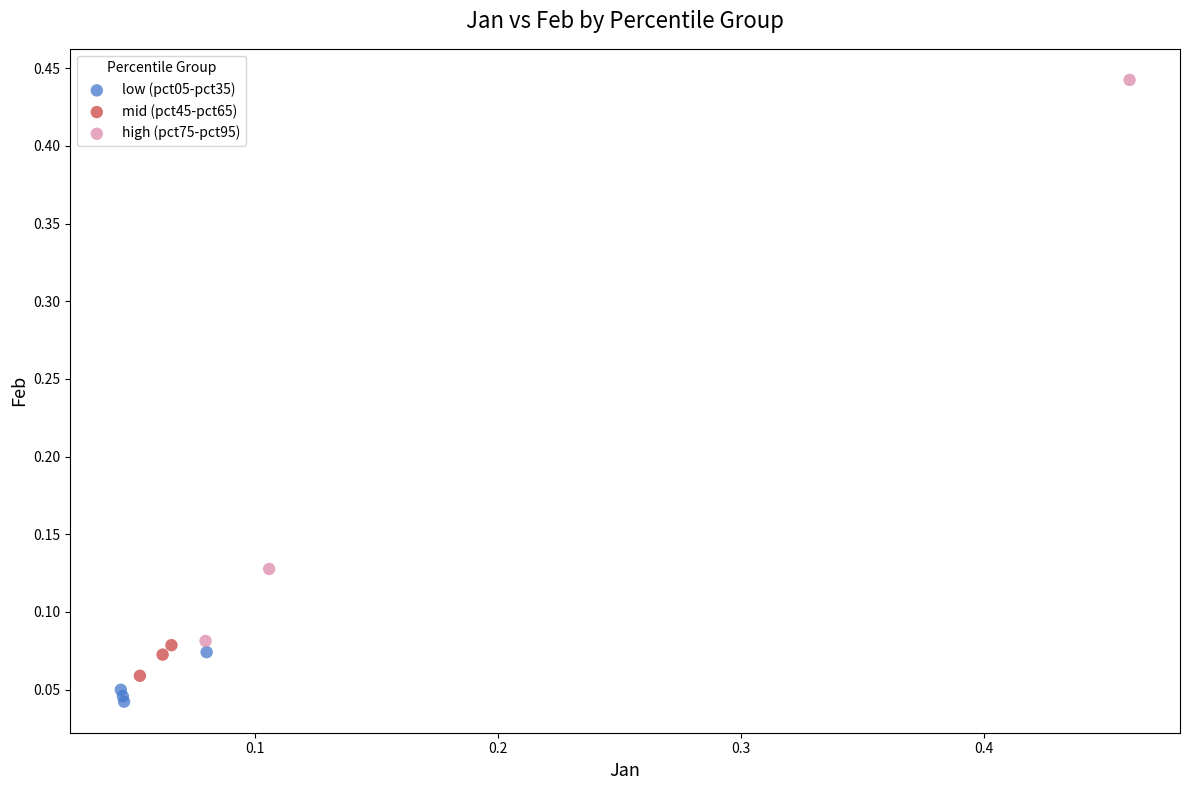

Which series reaches the maximum Y coordinate?

high (pct75-pct95)